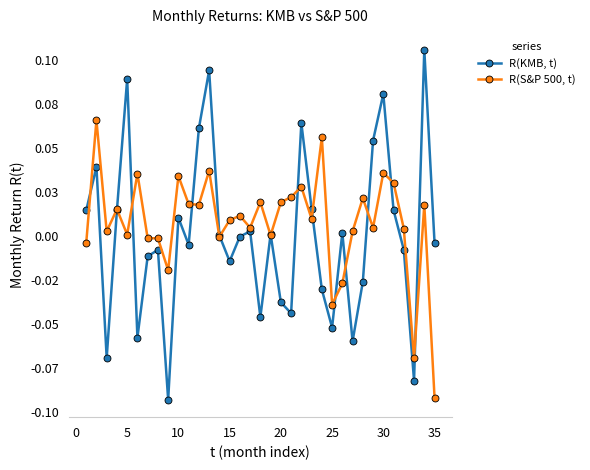

In R(KMB, t), how many points are higher than both neighbors (excluding endpoints)?

11